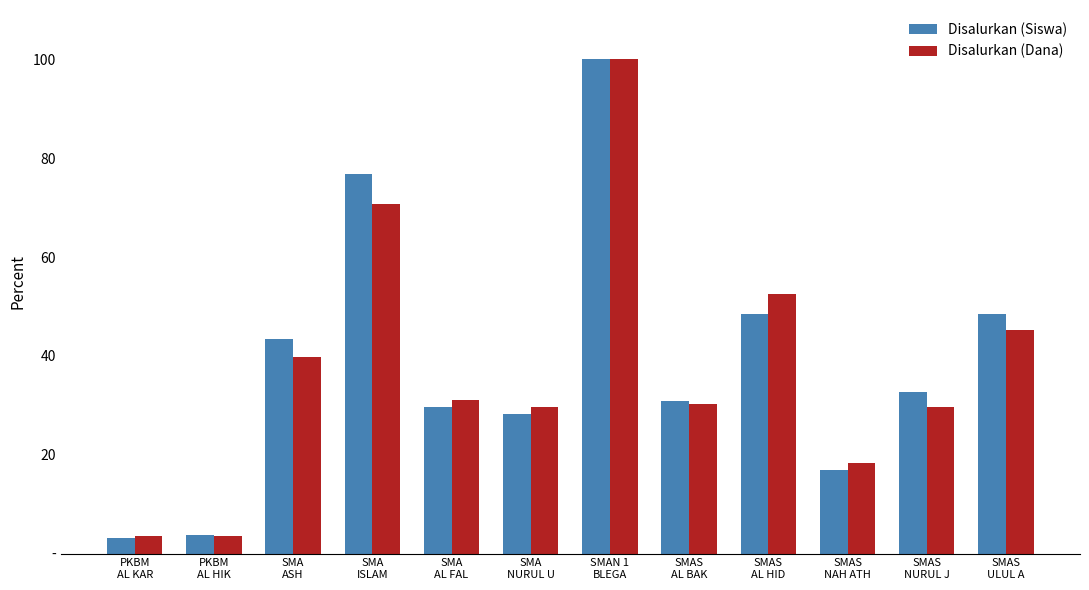

Reading left to right, transcribe all the data shown in this chart.

Disalurkan (Siswa): 3.1	3.8	43.4	76.7	29.6	28.3	100.0	30.8	48.4	17.0	32.7	48.4
Disalurkan (Dana): 3.6	3.6	39.8	70.8	31.0	29.6	100.0	30.3	52.6	18.2	29.6	45.3